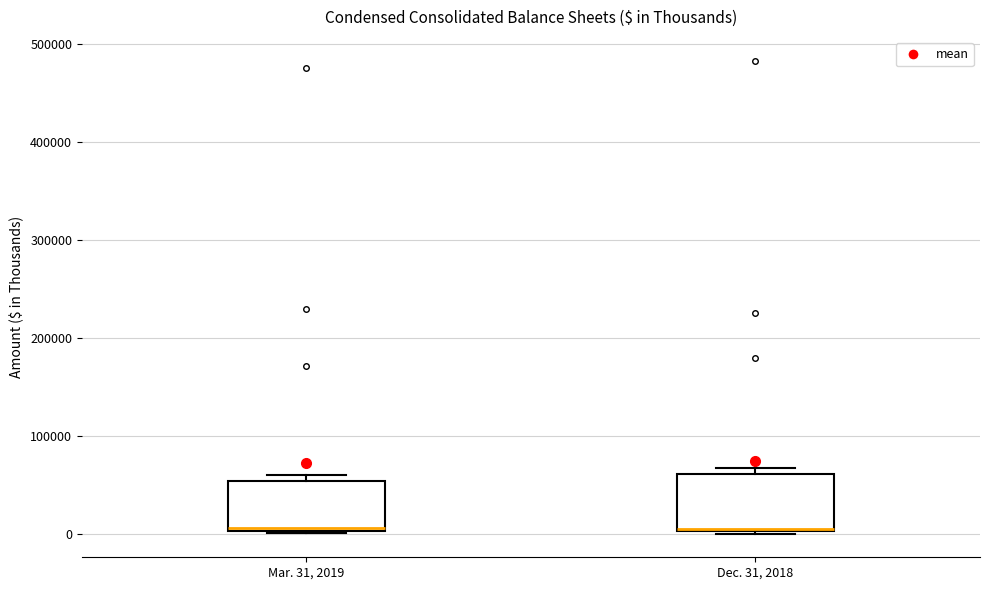

Reading left to right, transcribe this box plot: for each box, give where its median line is, the range the box spans, and where its two whiskers end, as read against the y-axis. The values are not printed on the chart, so give them approximately, as read against the axis.

Mar. 31, 2019: median 10000, box 0 to 50000, whiskers 0 to 60000
Dec. 31, 2018: median 0, box 0 to 60000, whiskers 0 to 70000